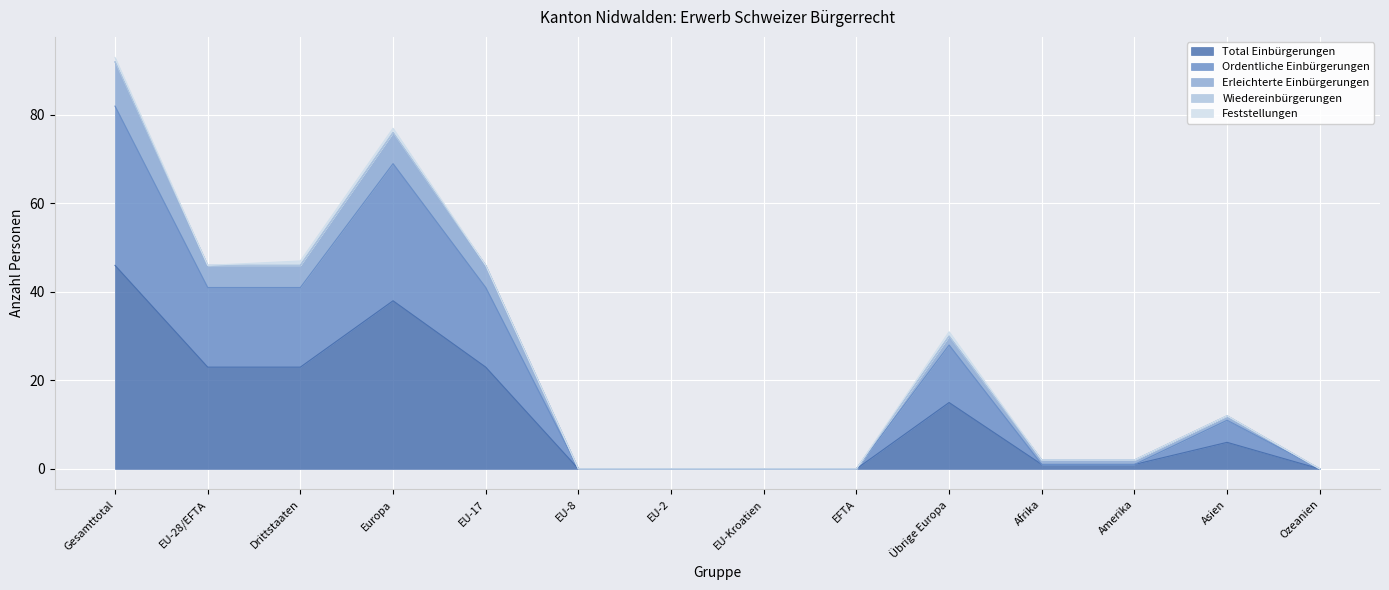

How many values in the Erleichterte Einbürgerungen series exceed 12?

6